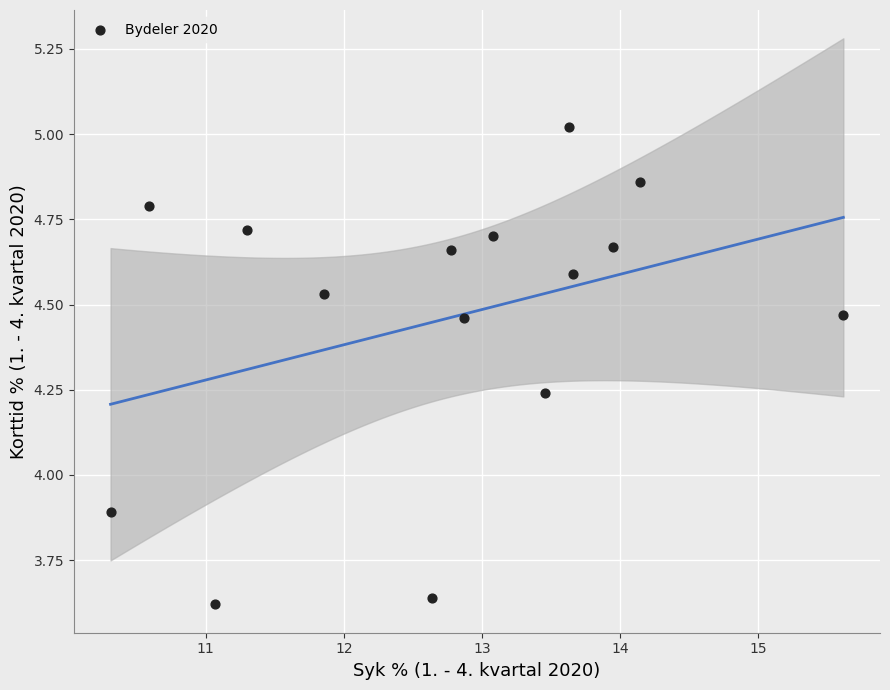

What Y value in the scatter plot is closest to 4?

3.9